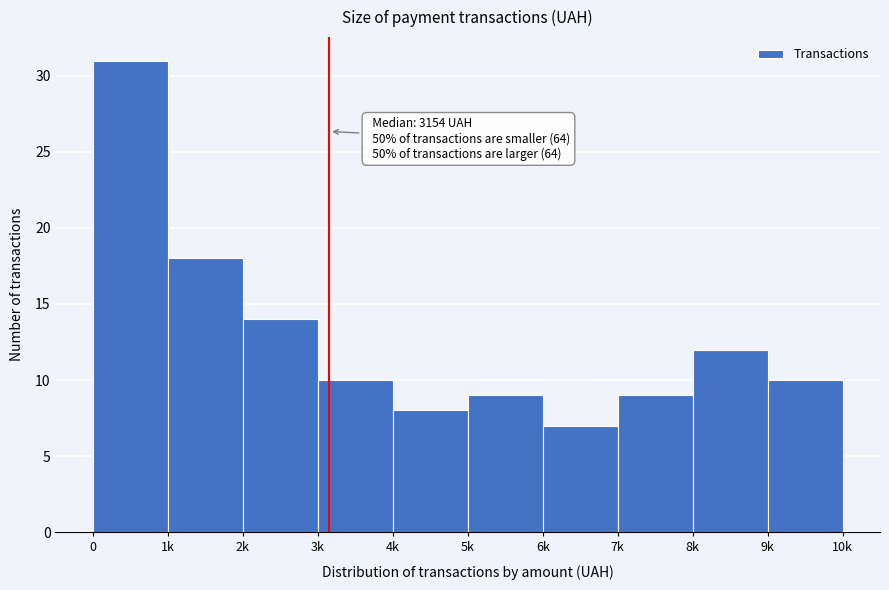

Reading left to right, list all the values displayed in this chart.

0=31	1k=18	2k=14	3k=10	4k=8	5k=9	6k=7	7k=9	8k=12	9k=10